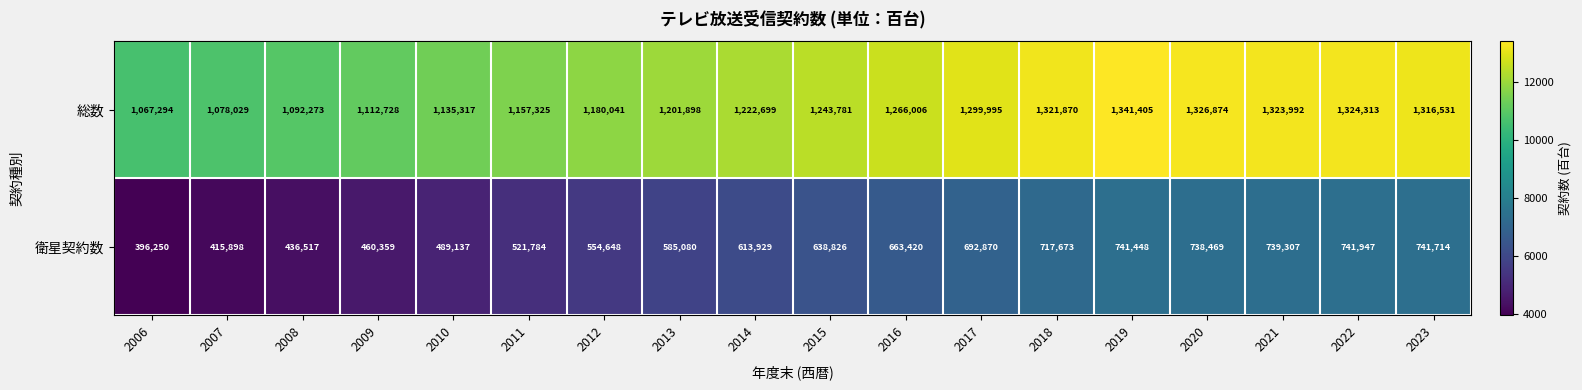

What is the total value across all series at 2018?

2039543